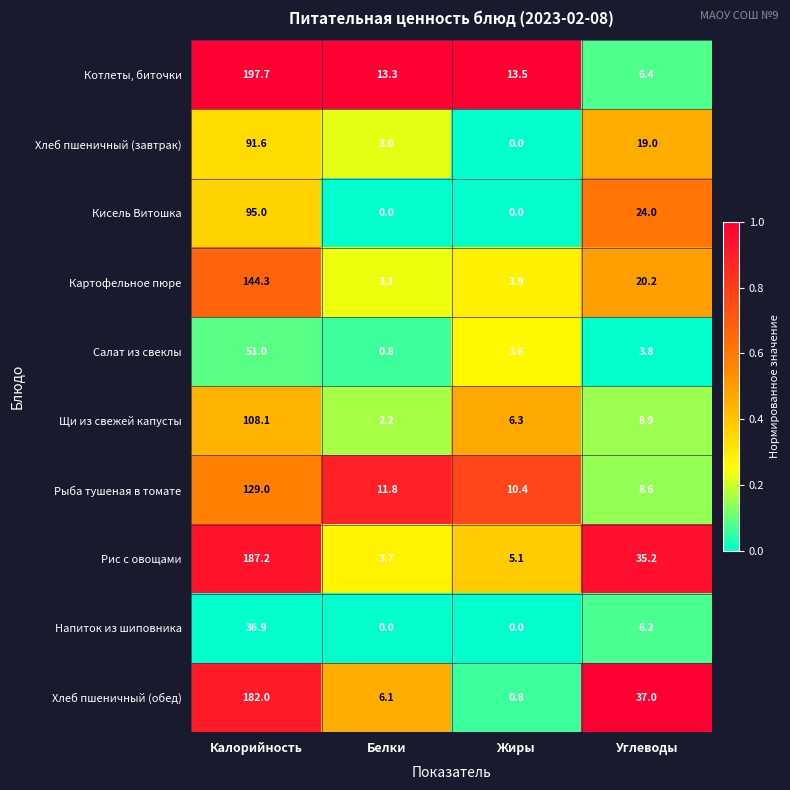

Rank the categories by Щи из свежей капусты value from lowest to highest.

Белки, Жиры, Углеводы, Калорийность